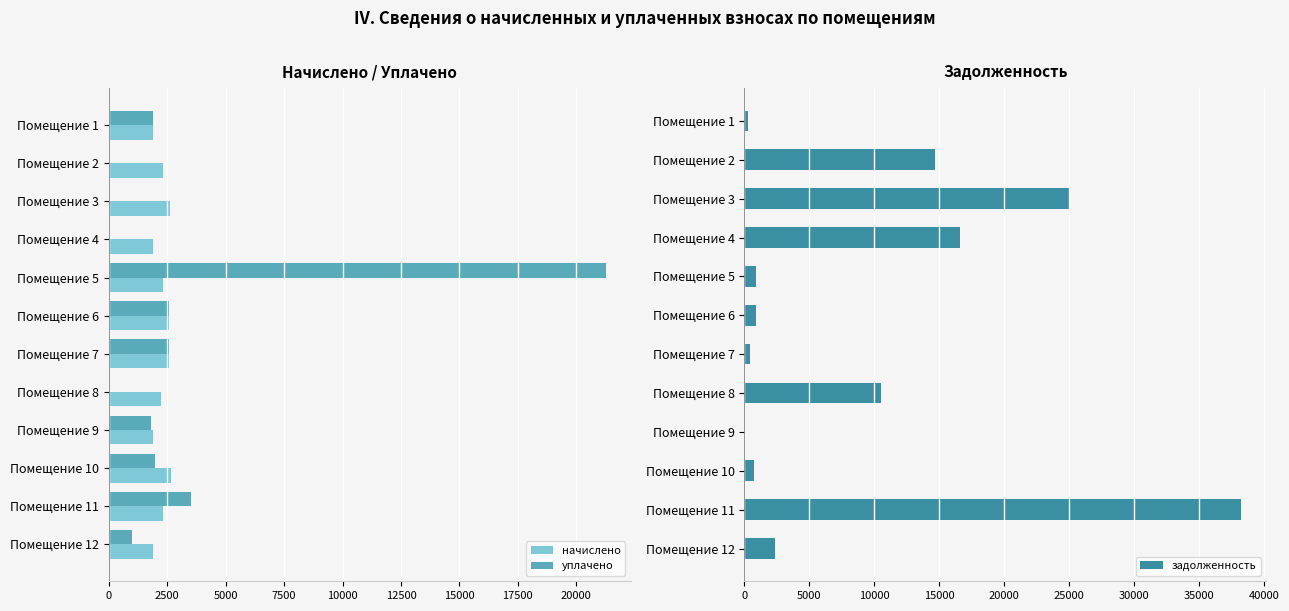

The задолженность series shows 772.8 at Помещение 10. True or false?

True